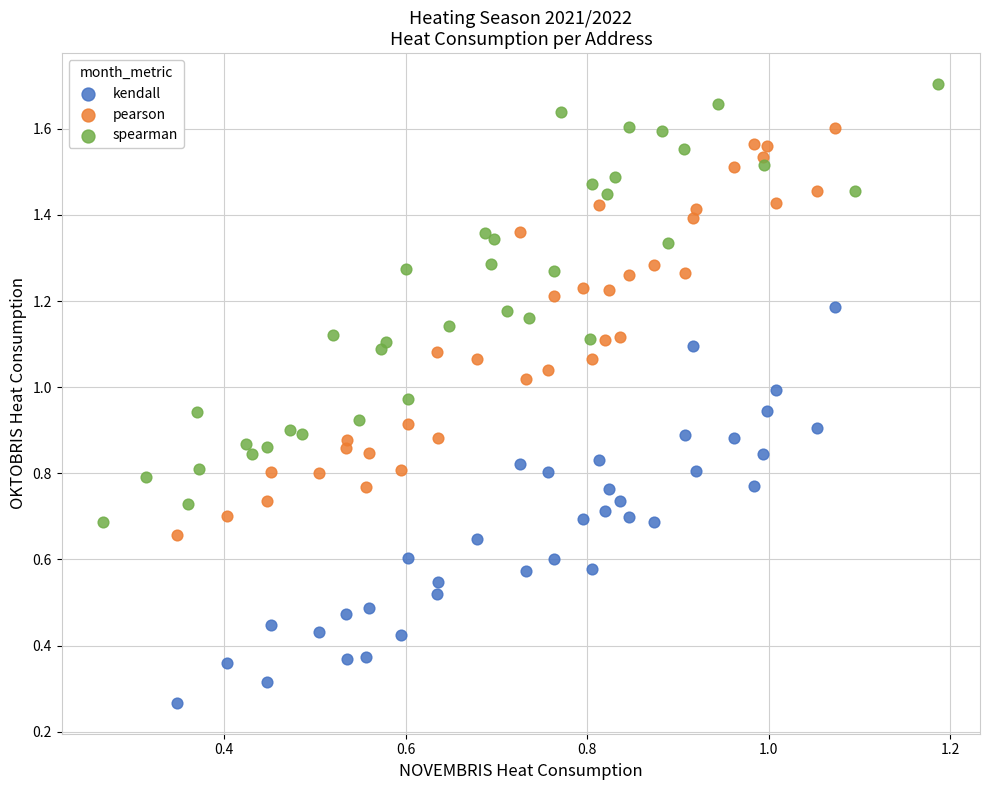

What are all the series names shown in the legend?

kendall, pearson, spearman